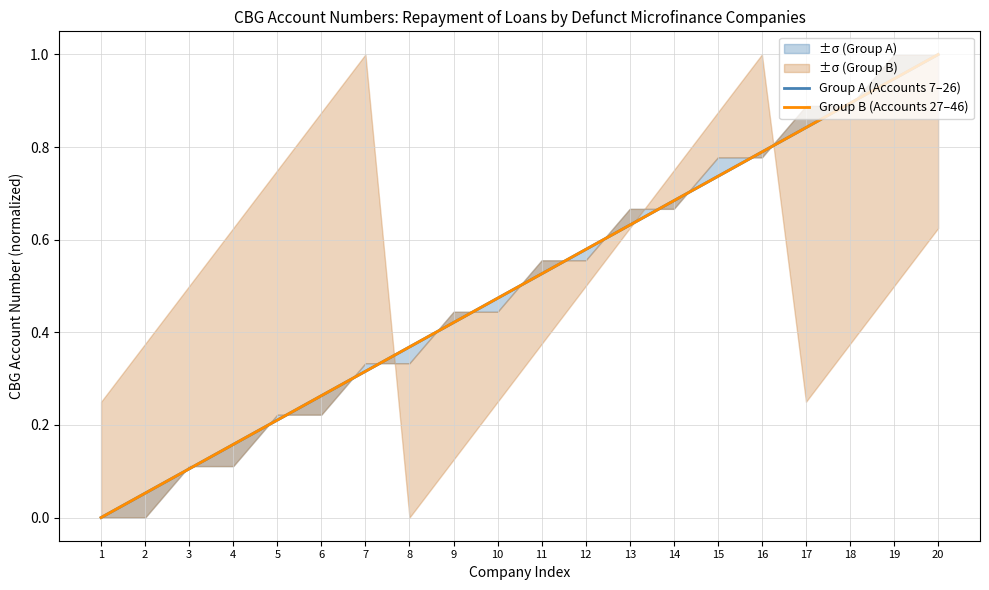

At which label is Group B (Accounts 27–46) closest to 0?

1